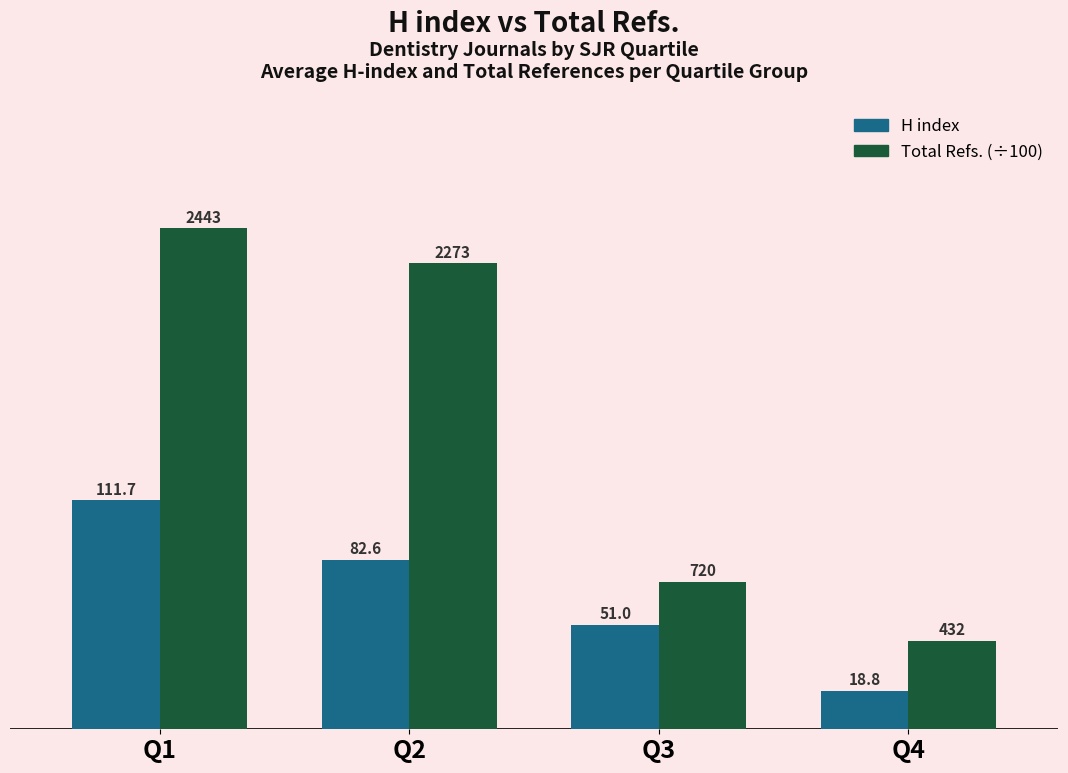

Is it true that Total Refs. (÷100) equals 101.5 at Q3?

False